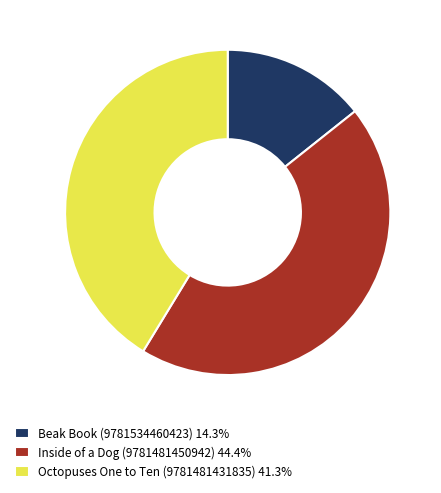

Combined, do Octopuses One to Ten (9781481431835) 41.3% and Inside of a Dog (9781481450942) 44.4% account for over 50%?

Yes